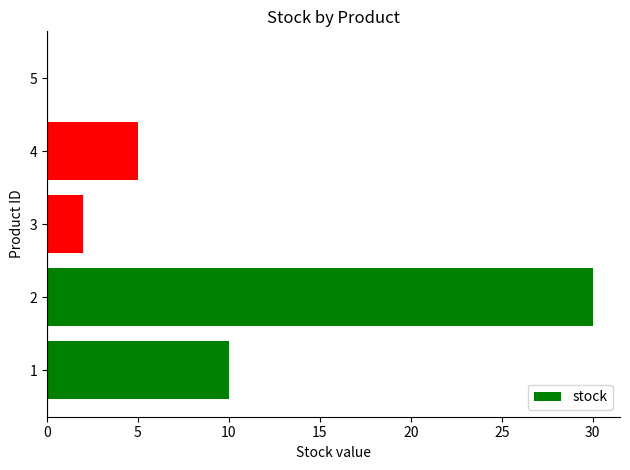

What is the change in value from 1 to 3?

-8